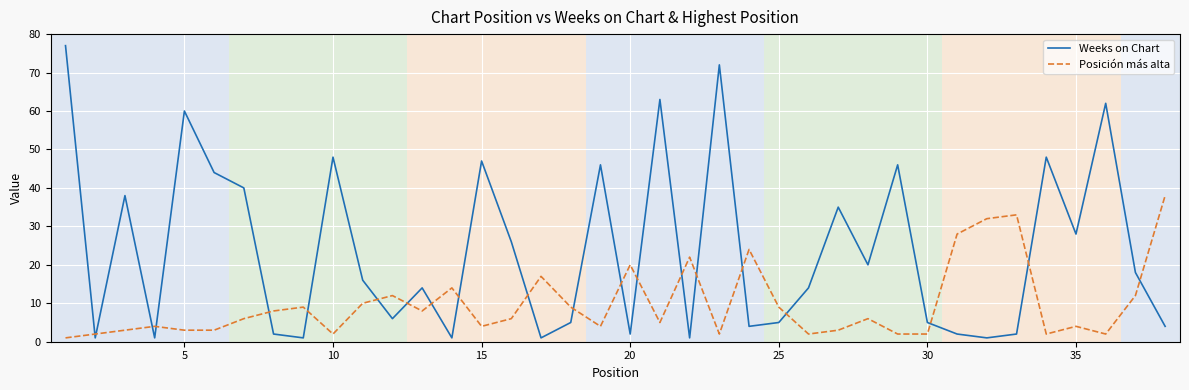

In Weeks on Chart, how many points are lower than both neighbors (excluding endpoints)?

12